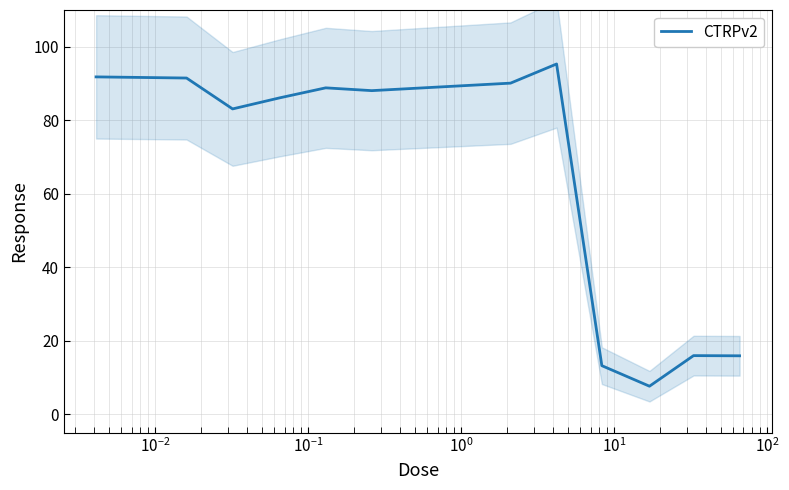

What is the lowest value of the CTRPv2 series?

7.7